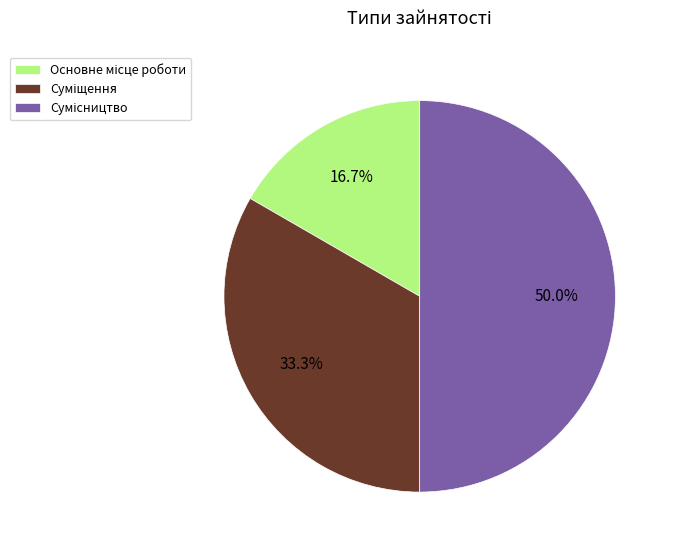

What is the change in value from Основне місце роботи to Сумісництво?

+2